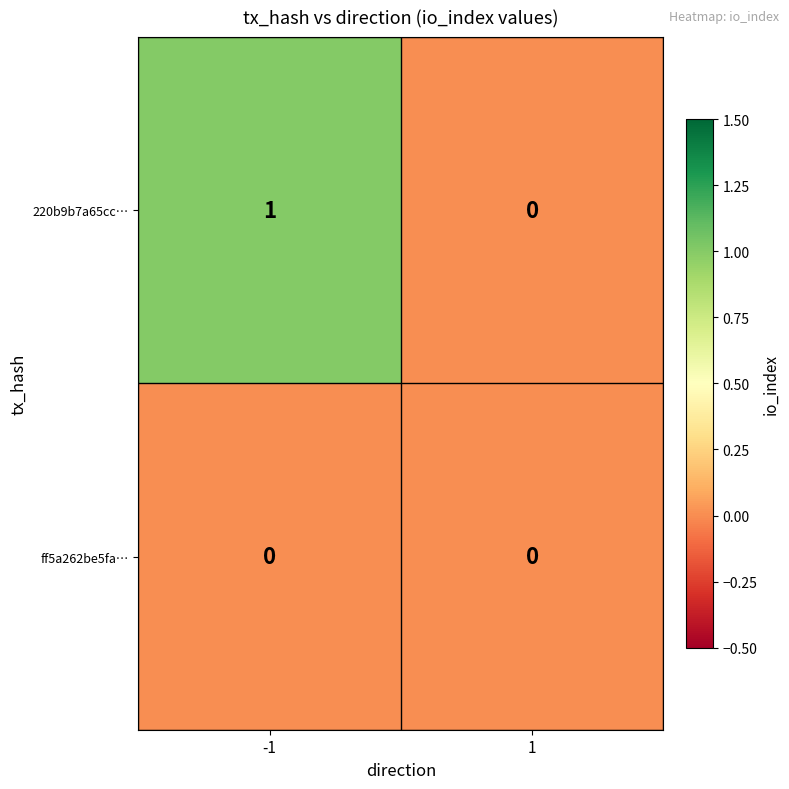

Which category has the highest value across all series?

-1